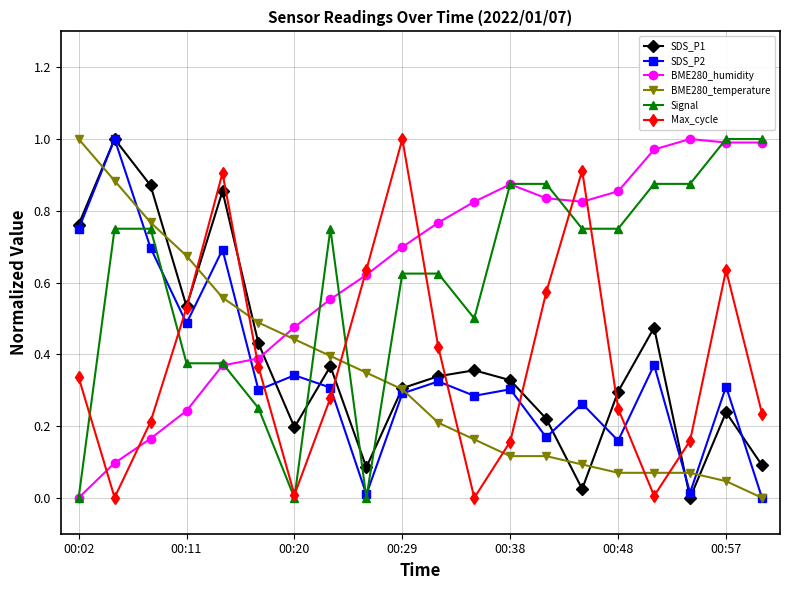

At which label does BME280_humidity reach its minimum?

00:02